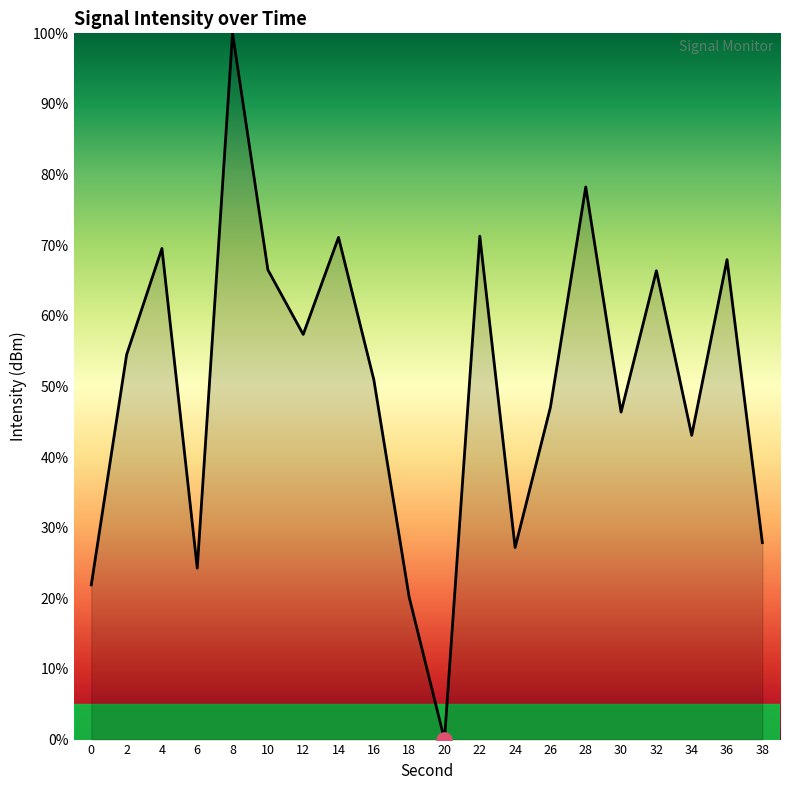

Which has a higher value, 6 or 36?

36